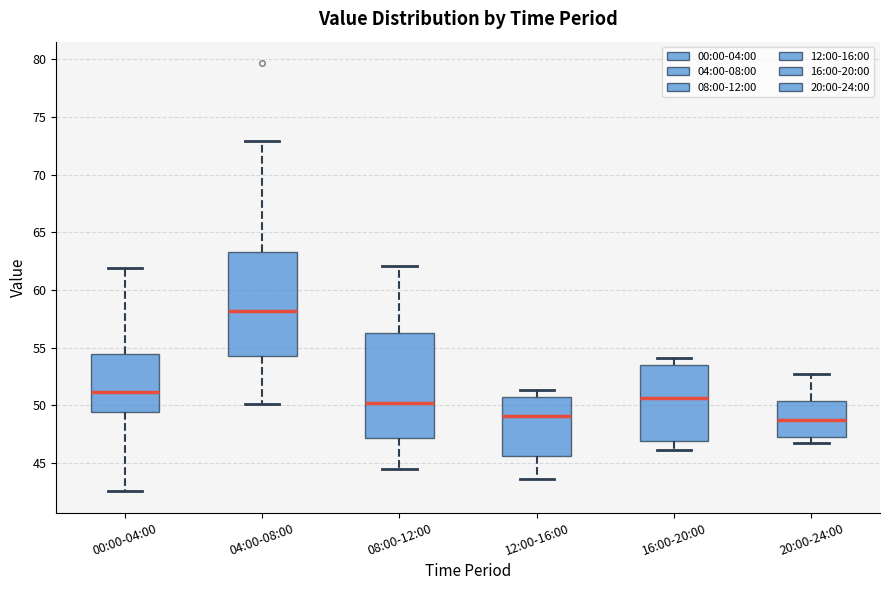

Where does the lower whisker of the box for 00:00-04:00 end on the y-axis? The values are not printed on the chart, so give them approximately, as read against the axis.

42.5